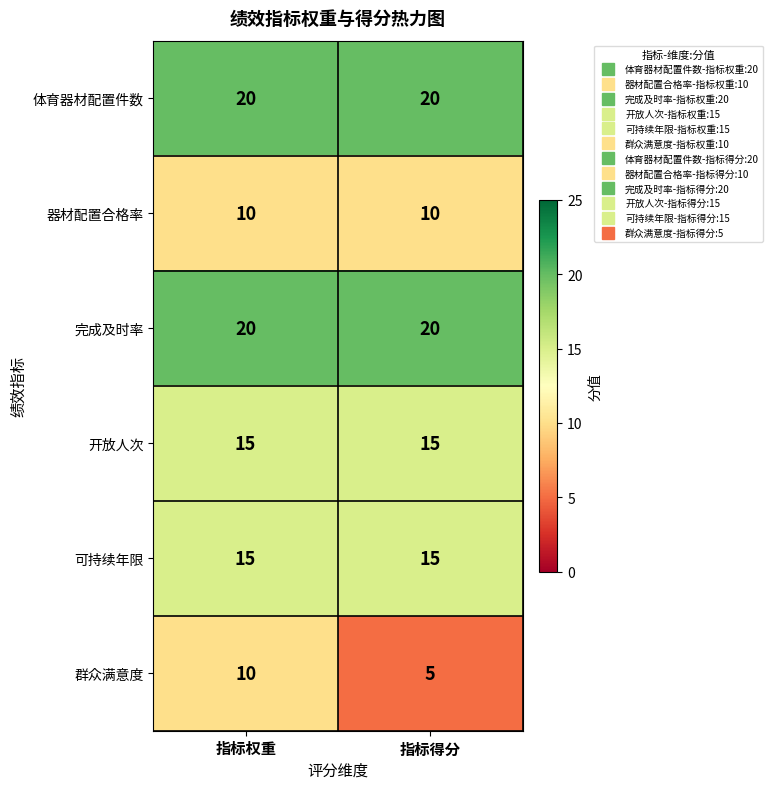

True or false: 群众满意度 has a value of 5 at 指标得分.

True